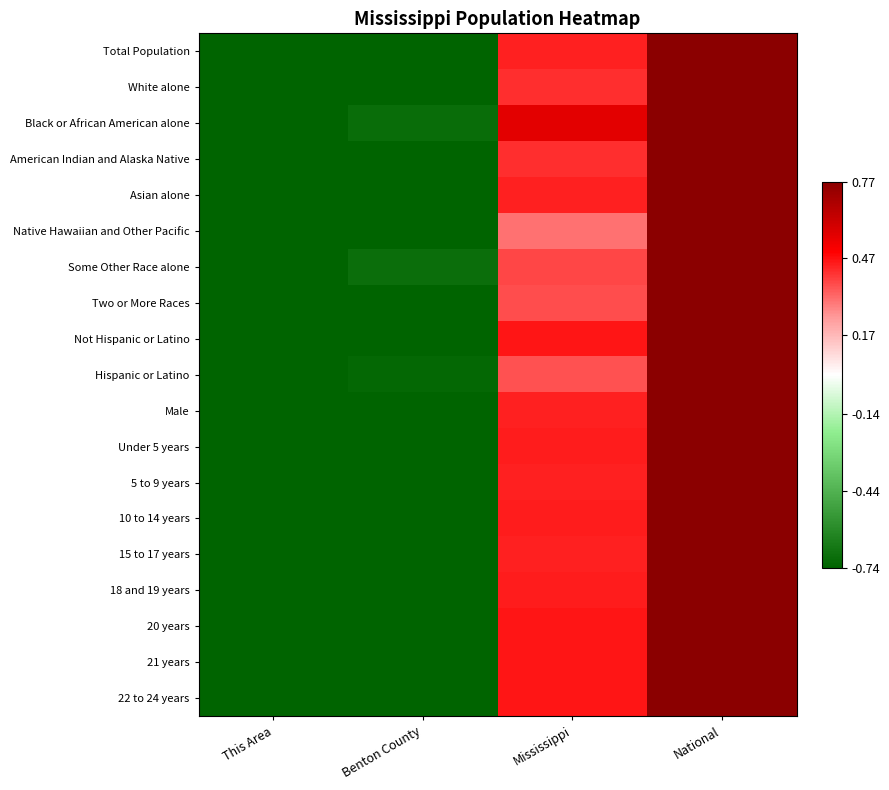

Reading right to left, list all the values displayed in this chart.

Total Population: National=0.8	Mississippi=0.4	Benton County=-0.7	This Area=-0.7
White alone: National=0.8	Mississippi=0.4	Benton County=-0.7	This Area=-0.7
Black or African American alone: National=0.8	Mississippi=0.6	Benton County=-0.7	This Area=-0.7
American Indian and Alaska Native: National=0.8	Mississippi=0.4	Benton County=-0.7	This Area=-0.7
Asian alone: National=0.8	Mississippi=0.4	Benton County=-0.7	This Area=-0.7
Native Hawaiian and Other Pacific: National=0.8	Mississippi=0.3	Benton County=-0.7	This Area=-0.7
Some Other Race alone: National=0.8	Mississippi=0.4	Benton County=-0.7	This Area=-0.7
Two or More Races: National=0.8	Mississippi=0.4	Benton County=-0.7	This Area=-0.7
Not Hispanic or Latino: National=0.8	Mississippi=0.5	Benton County=-0.7	This Area=-0.7
Hispanic or Latino: National=0.8	Mississippi=0.4	Benton County=-0.7	This Area=-0.7
Male: National=0.8	Mississippi=0.4	Benton County=-0.7	This Area=-0.7
Under 5 years: National=0.8	Mississippi=0.5	Benton County=-0.7	This Area=-0.7
5 to 9 years: National=0.8	Mississippi=0.4	Benton County=-0.7	This Area=-0.7
10 to 14 years: National=0.8	Mississippi=0.4	Benton County=-0.7	This Area=-0.7
15 to 17 years: National=0.8	Mississippi=0.4	Benton County=-0.7	This Area=-0.7
18 and 19 years: National=0.8	Mississippi=0.5	Benton County=-0.7	This Area=-0.7
20 years: National=0.8	Mississippi=0.5	Benton County=-0.7	This Area=-0.7
21 years: National=0.8	Mississippi=0.5	Benton County=-0.7	This Area=-0.7
22 to 24 years: National=0.8	Mississippi=0.5	Benton County=-0.7	This Area=-0.7